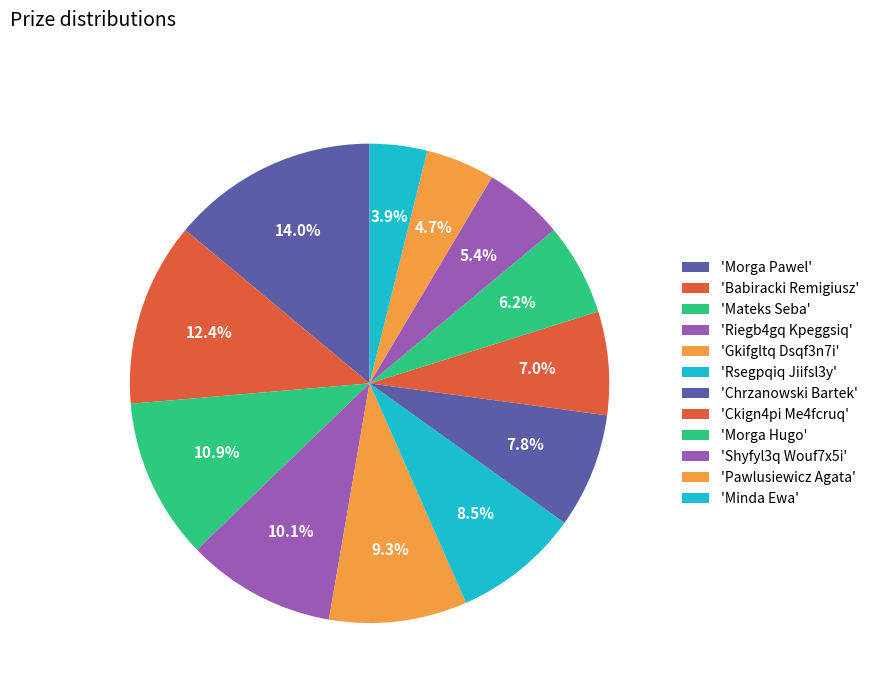

Count the number of slices in the pie.

12